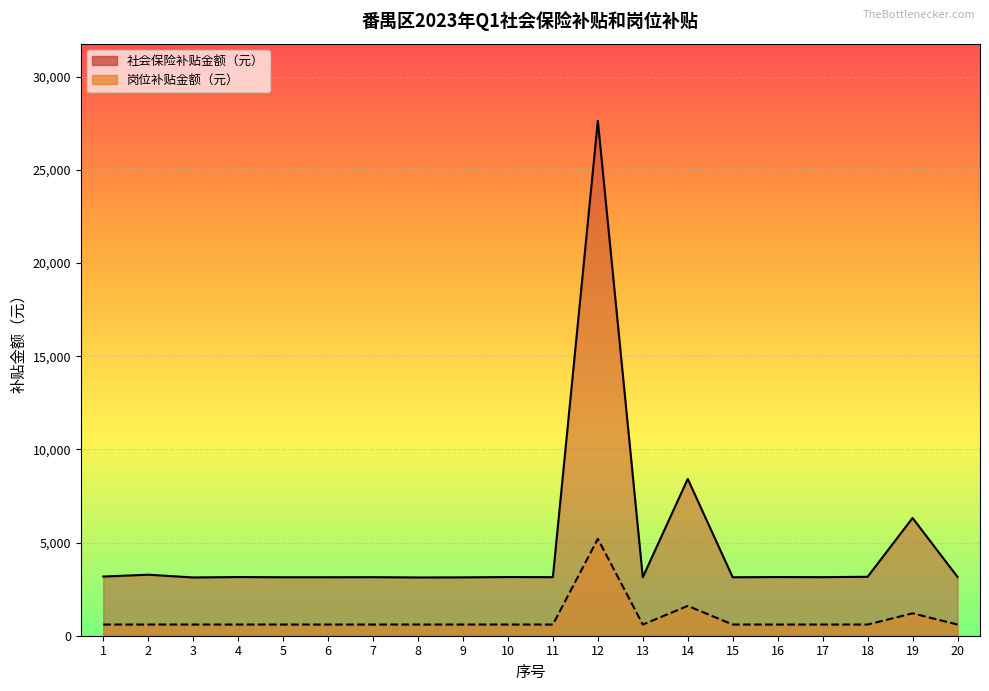

Is the value of 社会保险补贴金额（元） at 7 greater than the value of 岗位补贴金额（元） at 18?

Yes